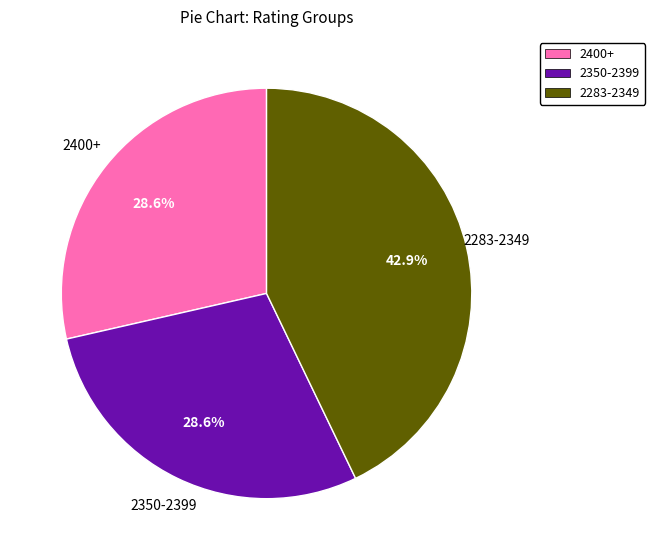

Approximately how many times larger is the value at 2400+ compared to 2283-2349?

0.7